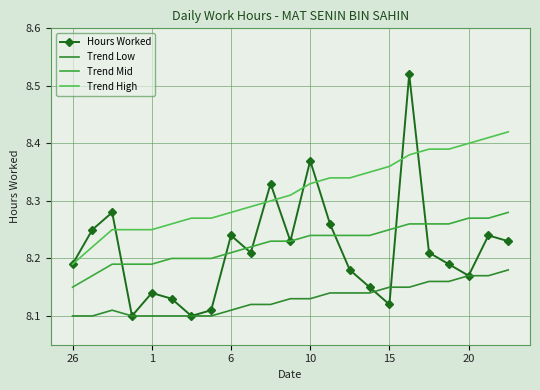

What is the average value of the Trend High series?

8.3